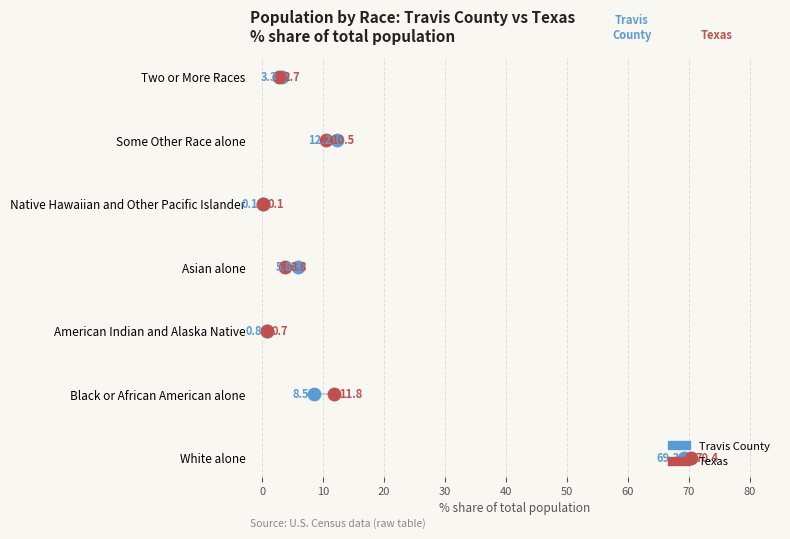

What is the total value across all series at 10?

4